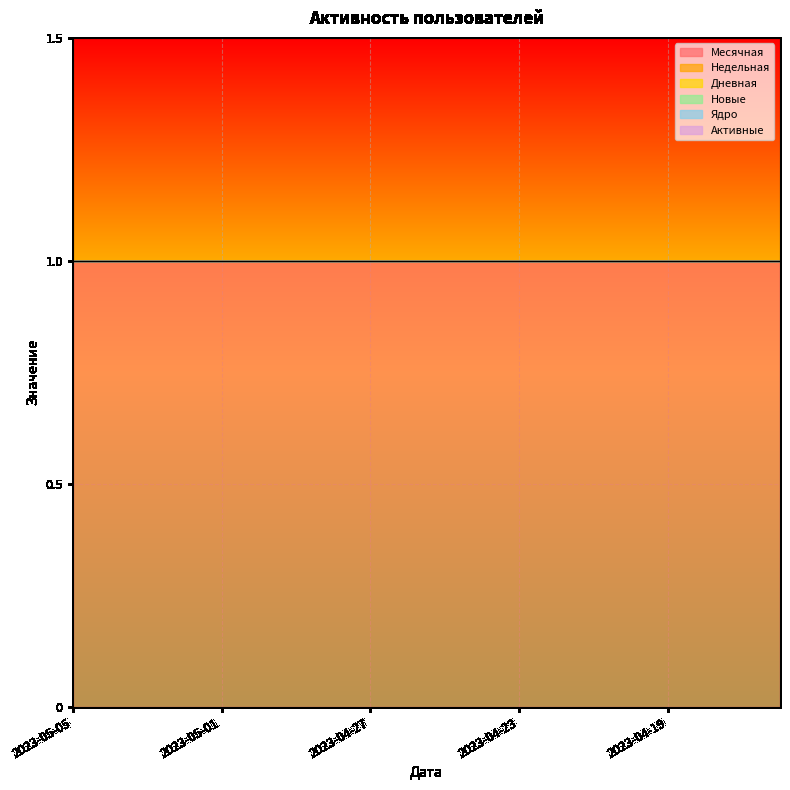

What is the total value across all series at 2023-05-04?

1